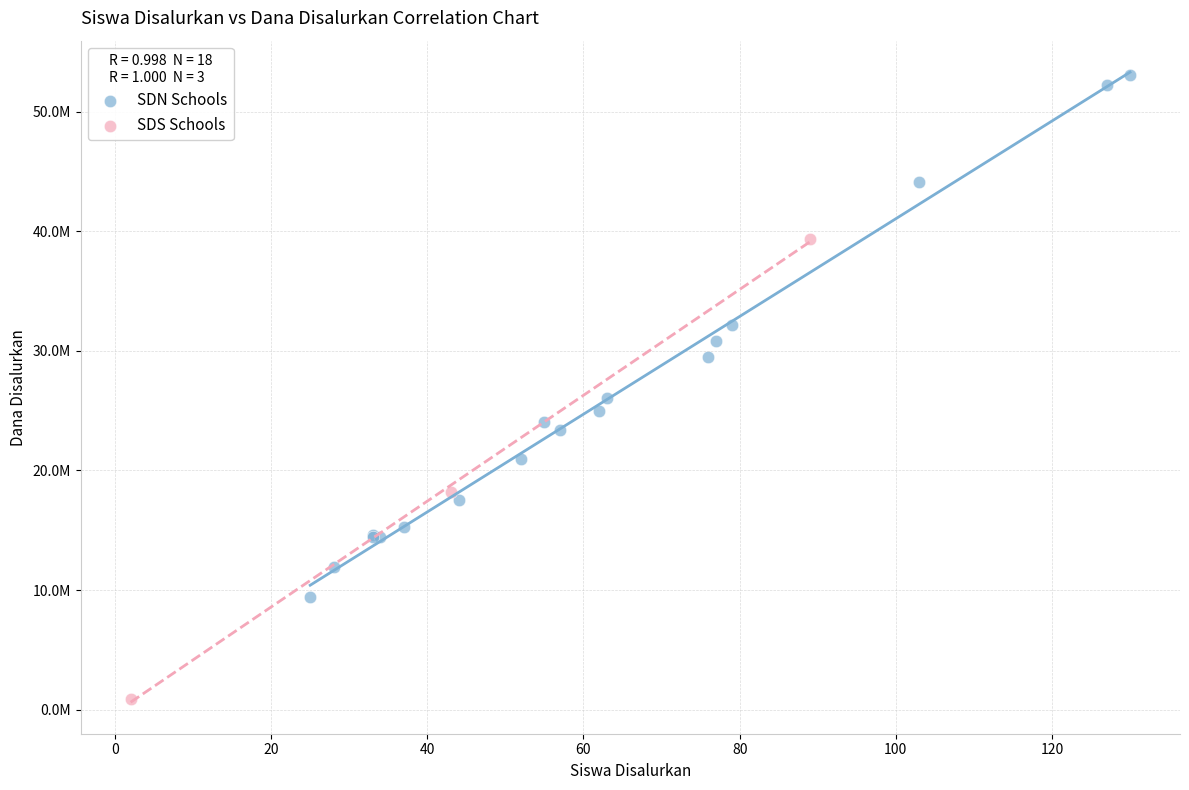

Which series contains the highest Y value?

SDN Schools